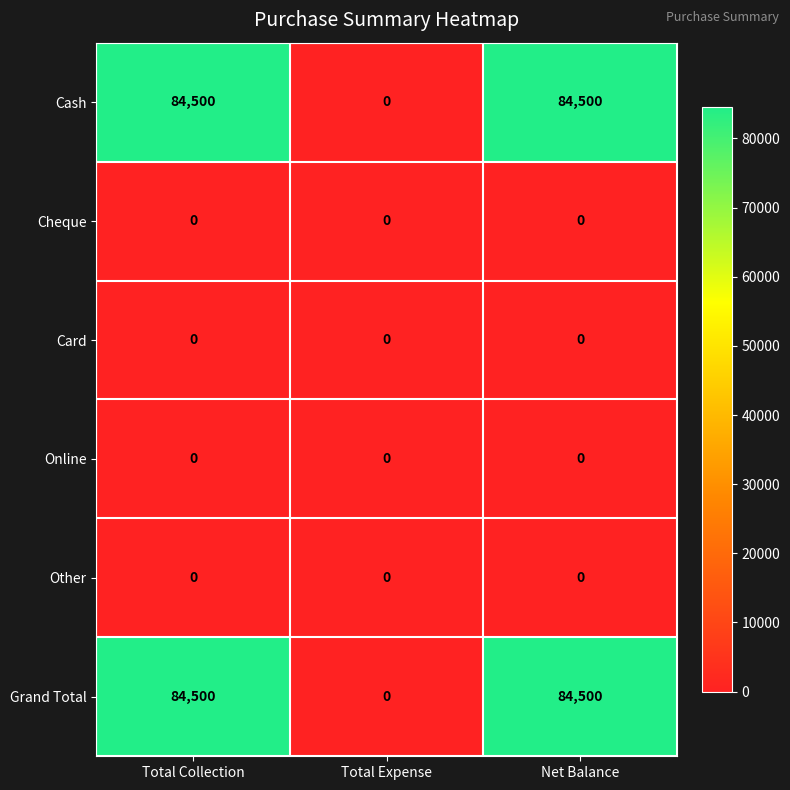

What is the greatest value displayed?

84500